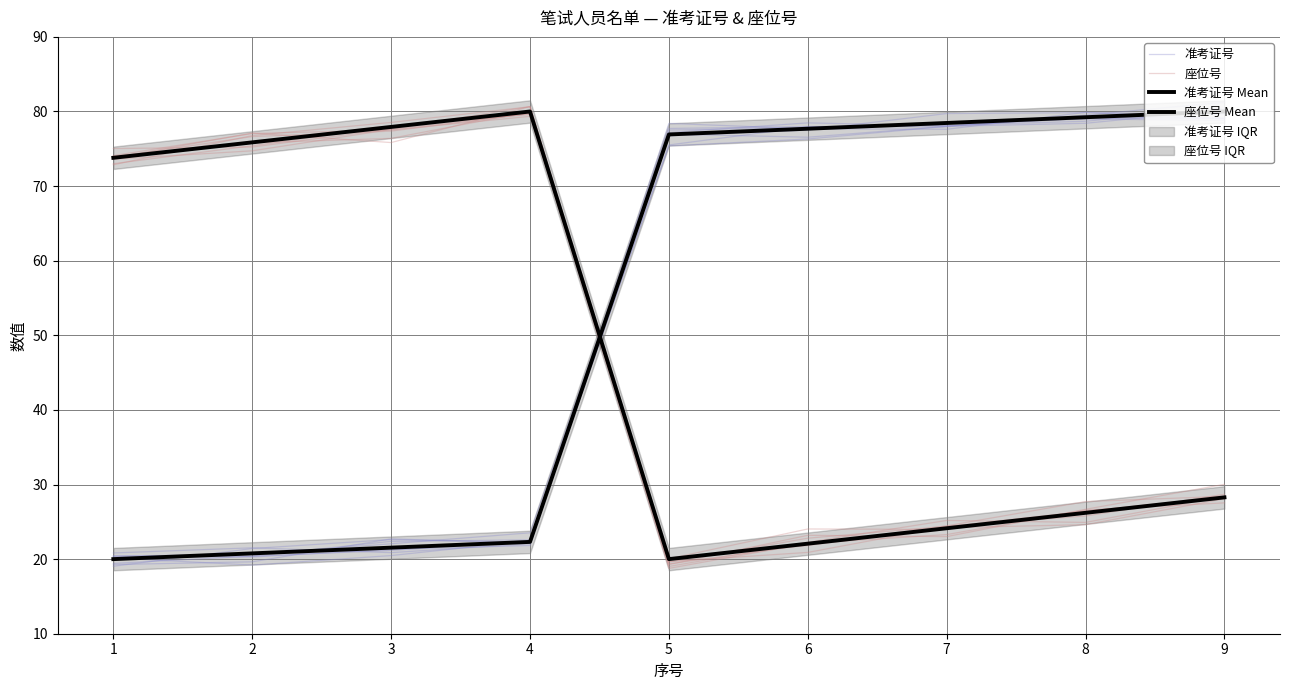

Which label corresponds to the largest value in the chart?

4